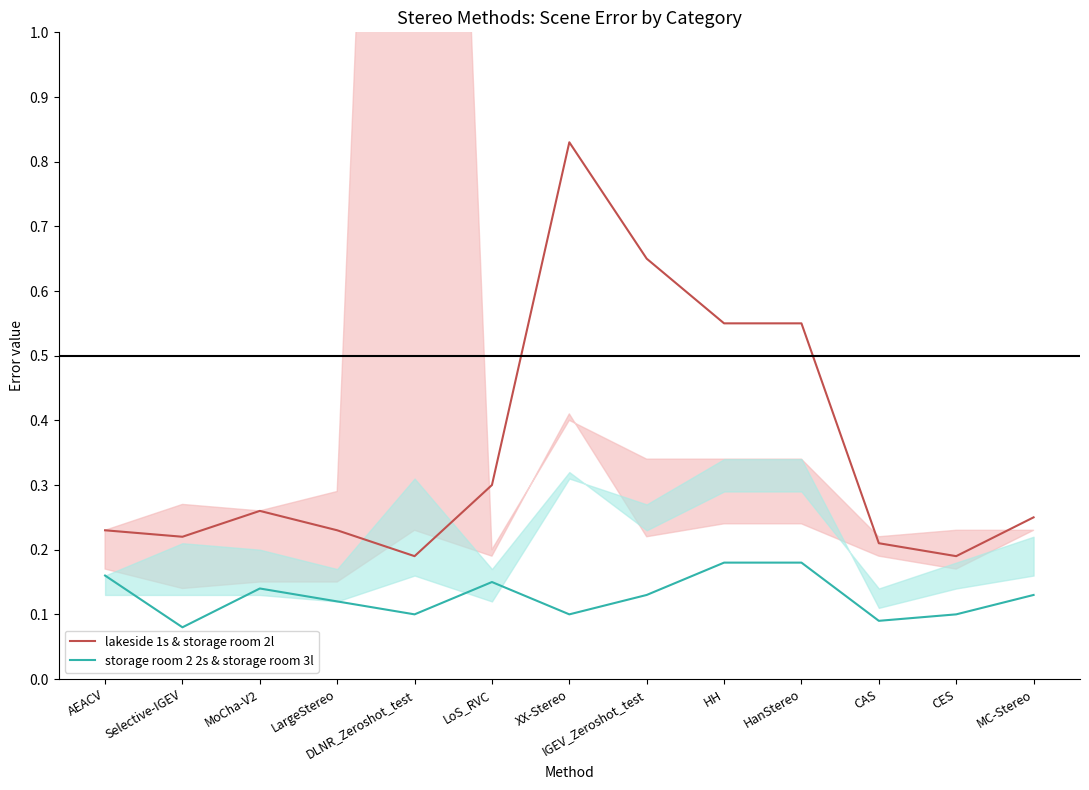

Rank the series at CES from lowest to highest value.

storage room 2 2s & storage room 3l, lakeside 1s & storage room 2l